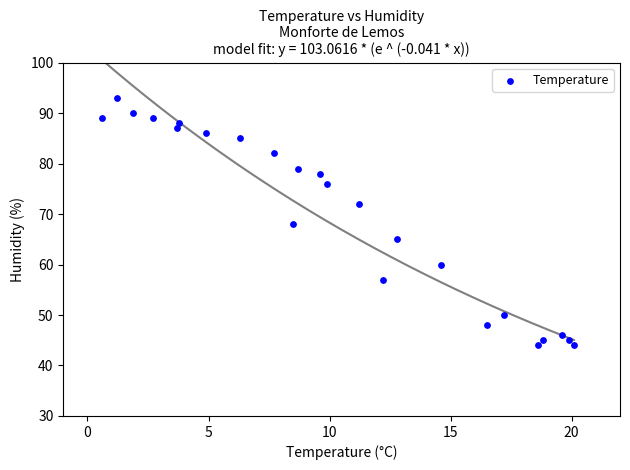

What is the range of Y values (max minus min)?

49